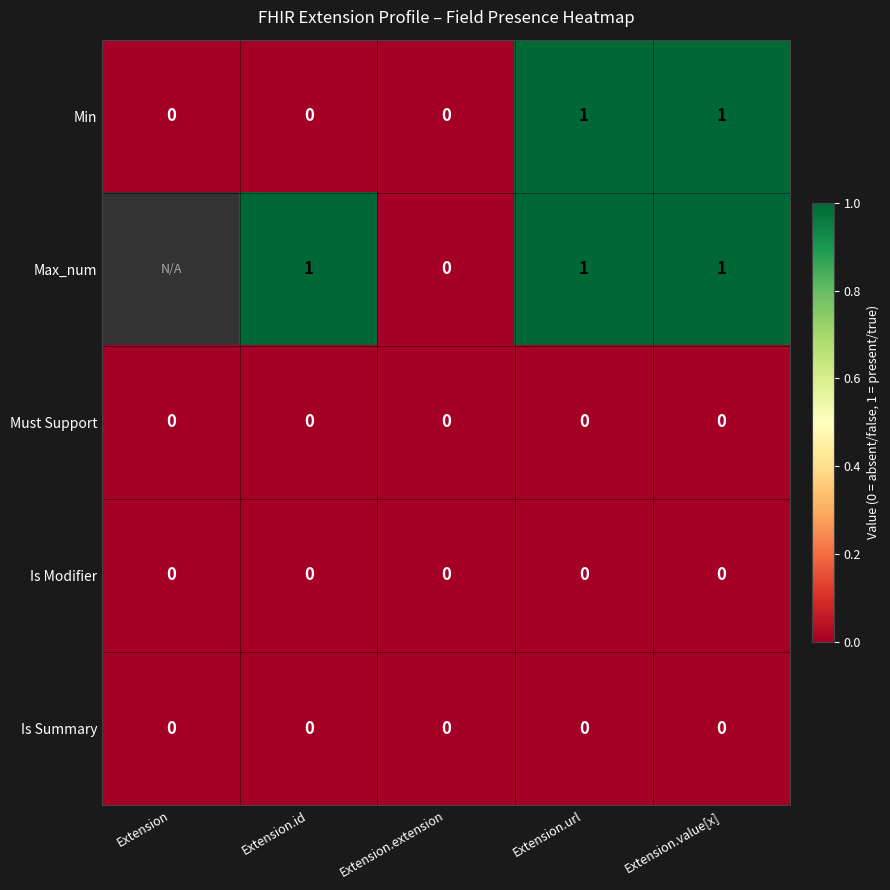

How many Min values are between 0 and 1?

5